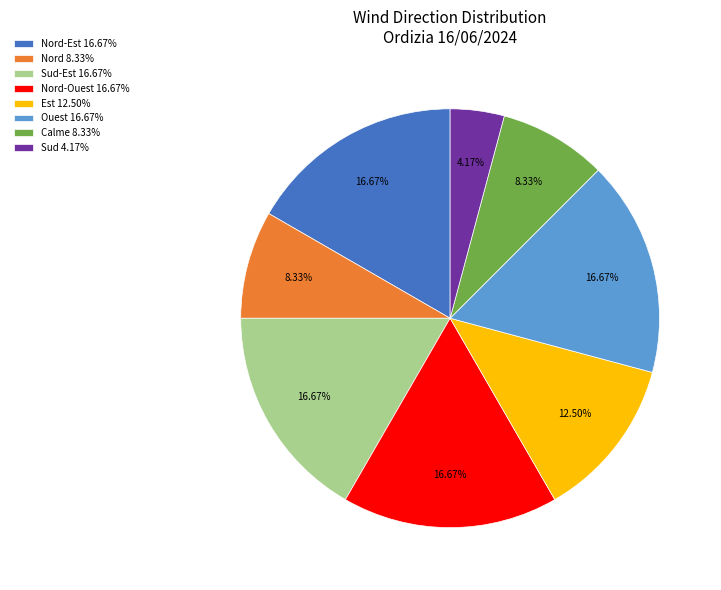

Do Sud-Est 16.67% and Nord-Est 16.67% together represent more than half of the pie?

No